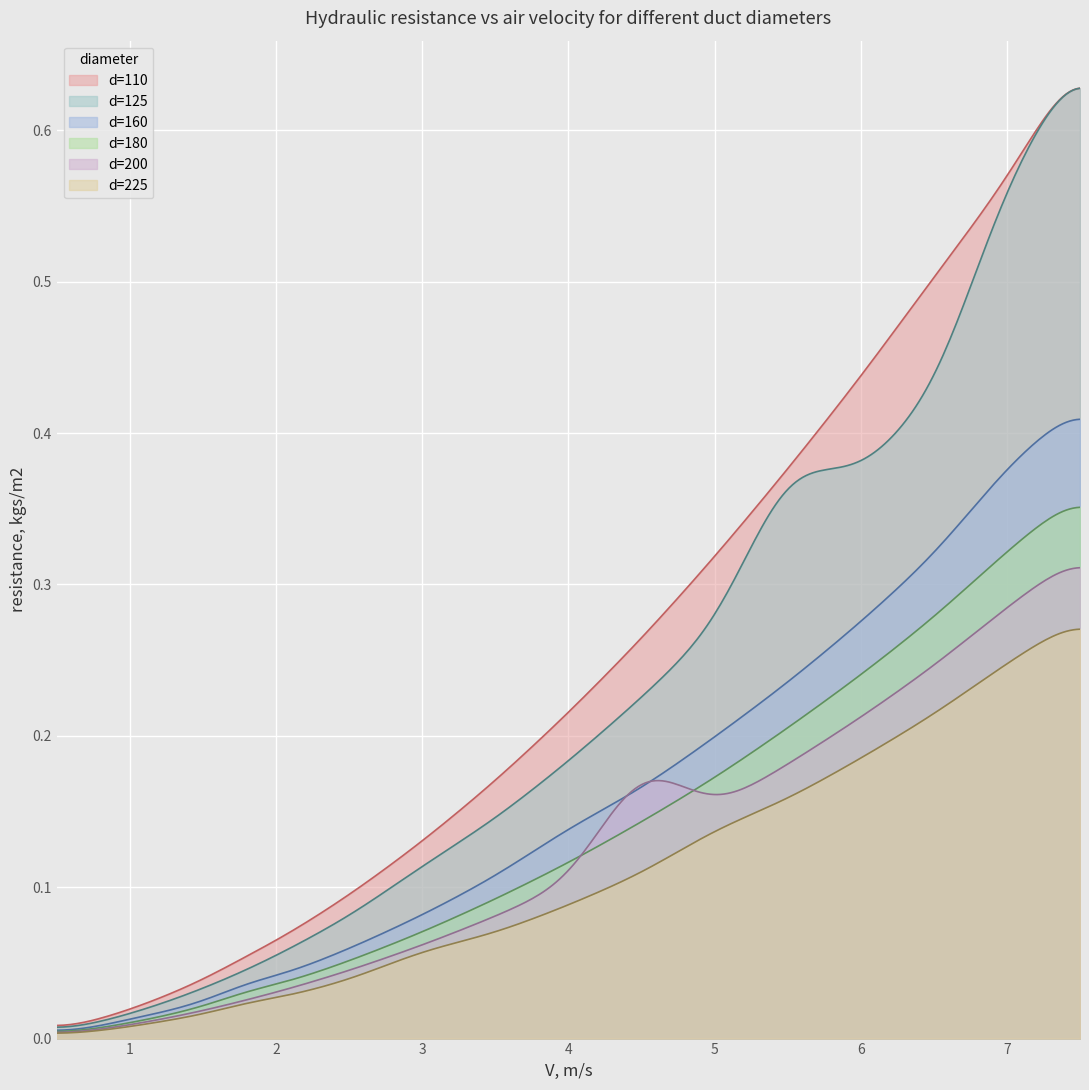

Which category has the highest value in the d=225 series?

7.5